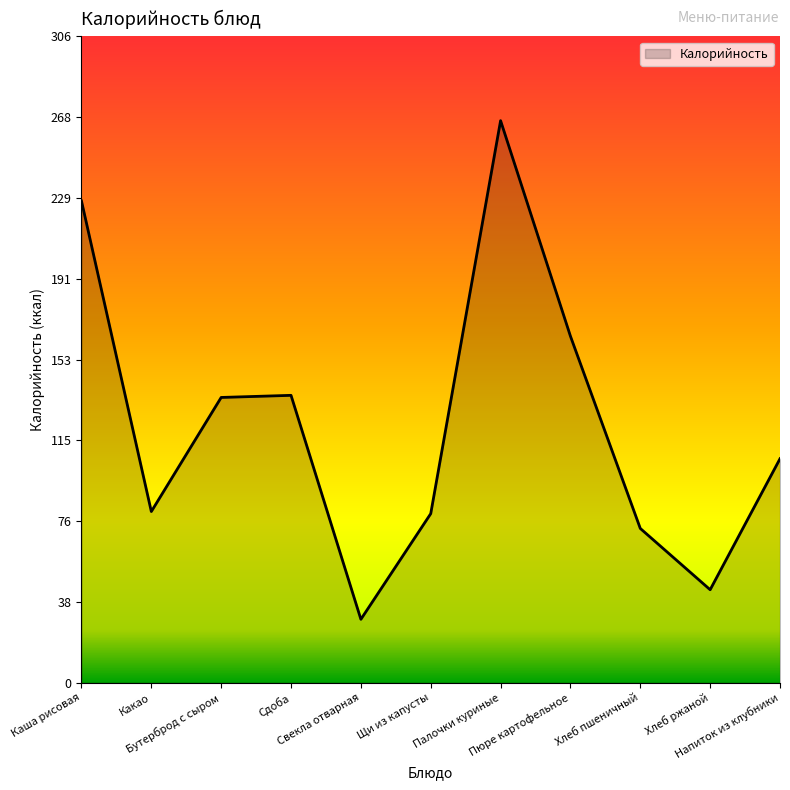

Approximately how many times larger is the value at Палочки куриные compared to Пюре картофельное?

1.6